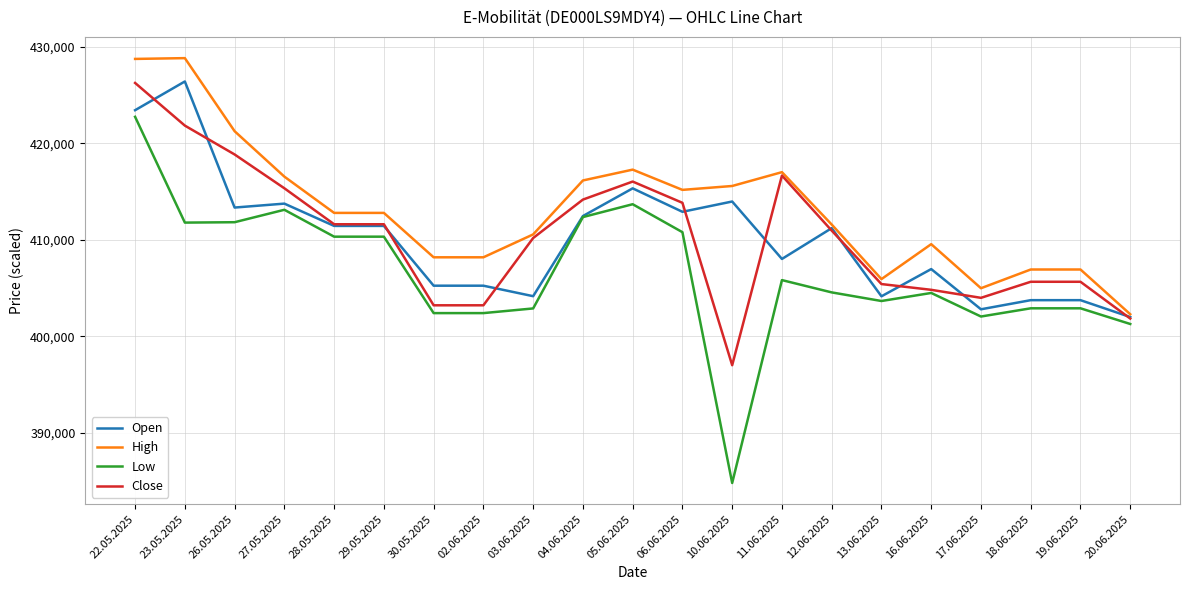

Does the chart display data point markers on the line(s)?

No